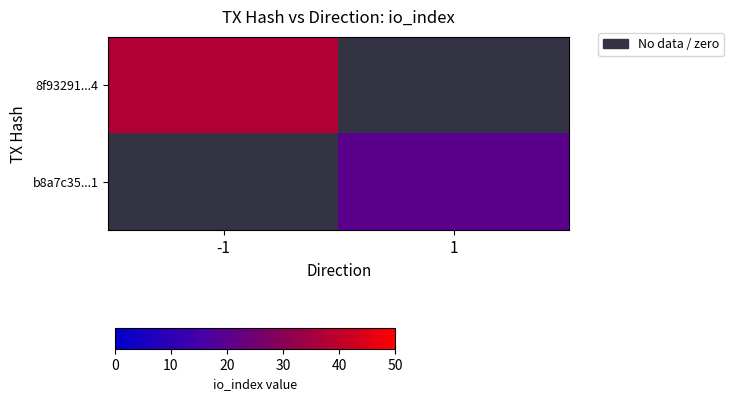

Is it true that b8a7c35...1 equals 28.1 at 1?

False